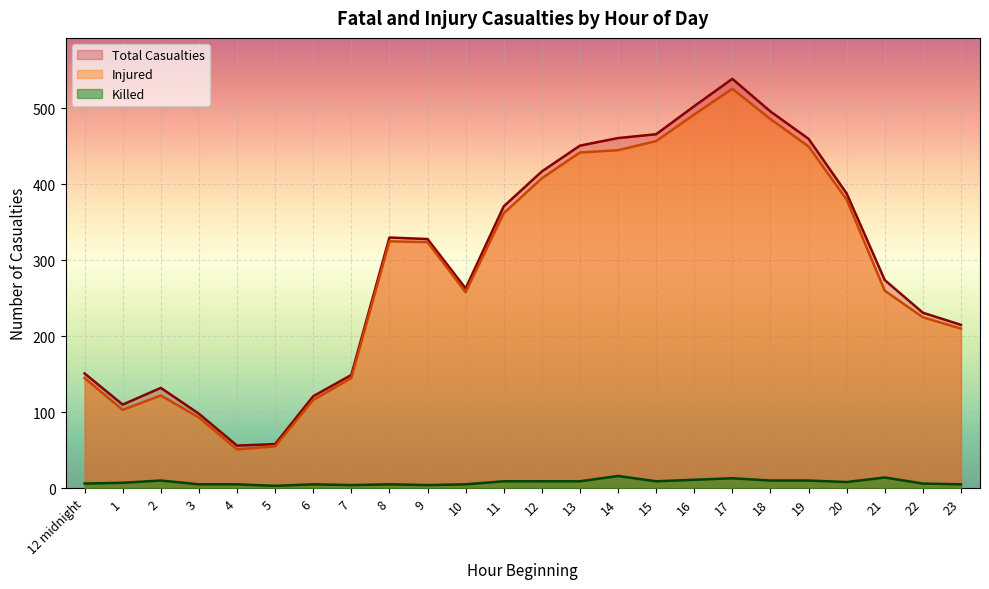

List the labels in order of Total Casualties value, smallest first.

4, 5, 3, 1, 6, 2, 7, 12 midnight, 23, 22, 10, 21, 9, 8, 11, 20, 12, 13, 19, 14, 15, 18, 16, 17